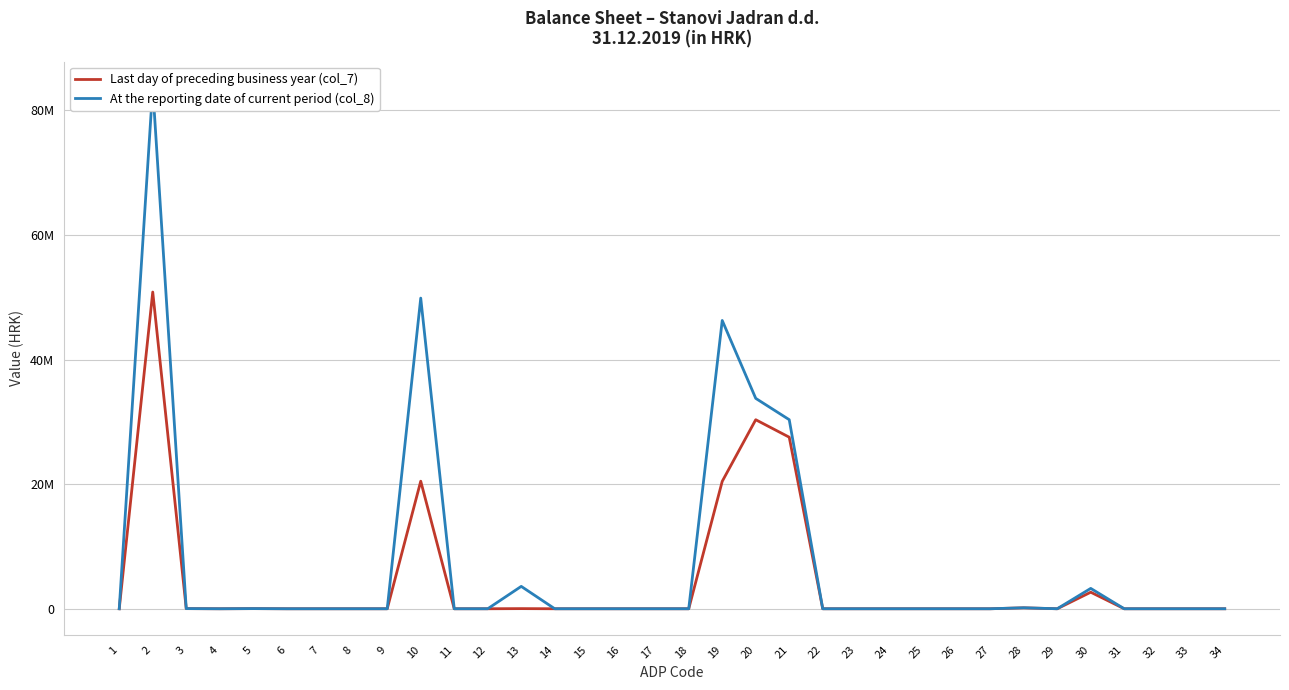

Reading left to right, extract all data points from this chart.

Last day of preceding business year (col_7): 1=0	2=50827686	3=21770	4=0	5=21770	6=0	7=0	8=0	9=0	10=20470408	11=0	12=0	13=22266	14=0	15=0	16=0	17=0	18=0	19=20448142	20=30335508	21=27531354	22=0	23=0	24=0	25=0	26=0	27=0	28=148549	29=0	30=2655605	31=0	32=0	33=0	34=0
At the reporting date of current period (col_8): 1=0	2=83643492	3=24810	4=0	5=24810	6=0	7=0	8=0	9=0	10=49854963	11=0	12=0	13=3590122	14=0	15=0	16=0	17=0	18=0	19=46264841	20=33763719	21=30341323	22=0	23=0	24=0	25=0	26=0	27=0	28=156416	29=0	30=3265980	31=0	32=0	33=0	34=0